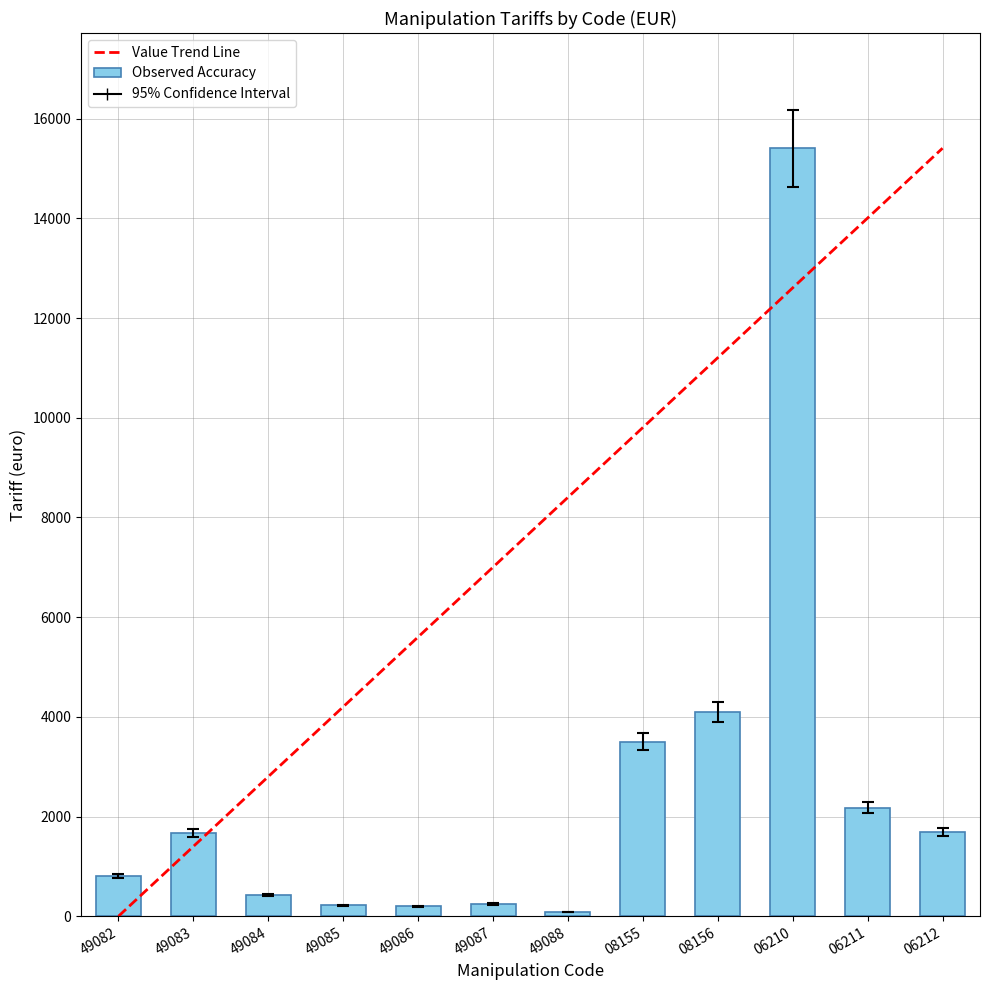

What is the difference between the second highest and minimum values?

4014.0